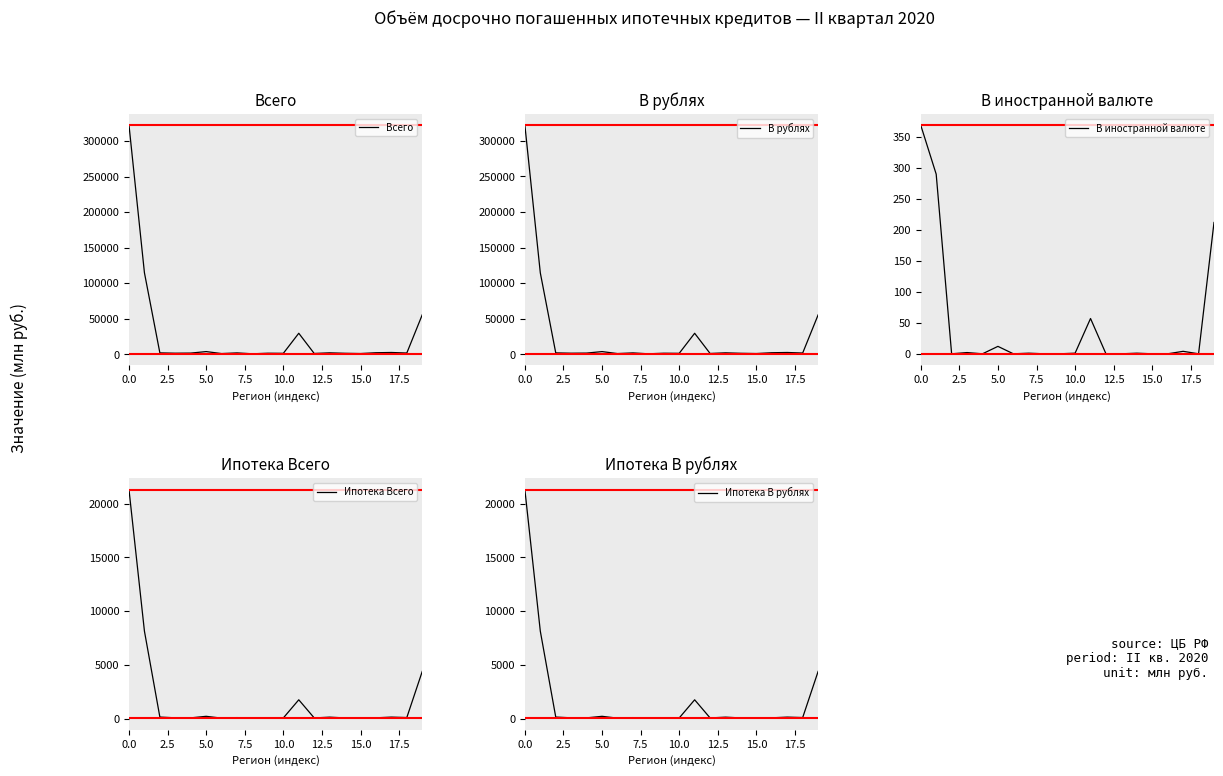

What is the difference between the second highest and minimum values in the Всего series?

113975